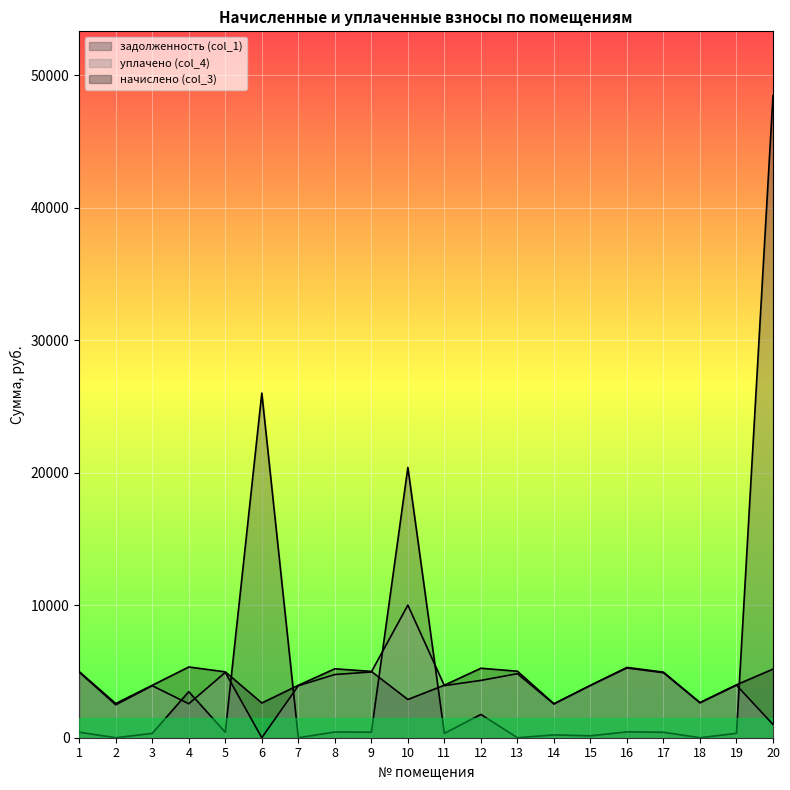

Reading left to right, transcribe all the data shown in this chart.

начислено (col_3): 4987.0	2581.4	3956.0	5338.7	4971.0	2621.4	3956.0	5202.8	5003.0	2885.2	3964.1	5242.8	5019.0	2565.5	3948.0	5306.6	4947.0	2653.3	3996.0	5178.8
задолженность (col_1): 415.6	0.0	329.7	3477.1	414.2	26007.4	0.0	433.6	416.9	20399.5	330.3	1759.6	0.0	213.8	143.9	442.2	412.2	0.0	333.0	48459.2
уплачено (col_4): 4944.5	2484.9	3922.4	2560.8	4928.7	0.0	3922.4	4769.3	4960.5	10007.0	3930.3	4324.4	4831.4	2543.7	3950.0	5261.5	4904.9	2630.8	3962.0	1000.0